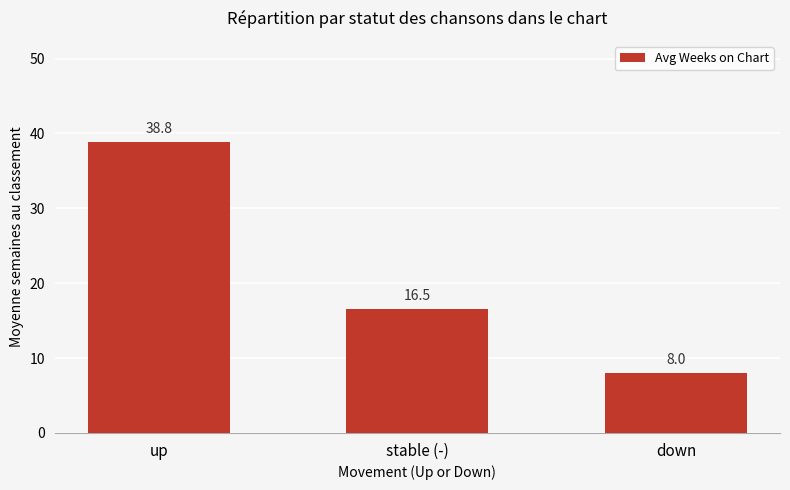

Reading right to left, transcribe all the data shown in this chart.

8.0	16.5	38.8